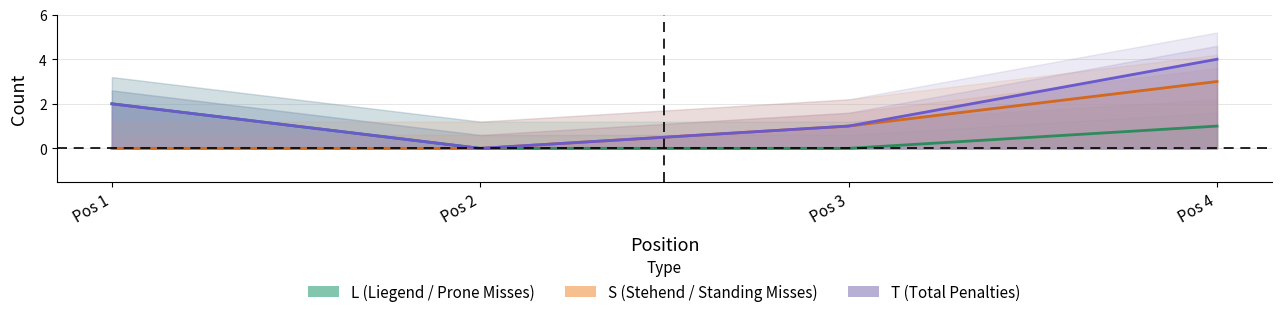

What is the sum of all S values?

4